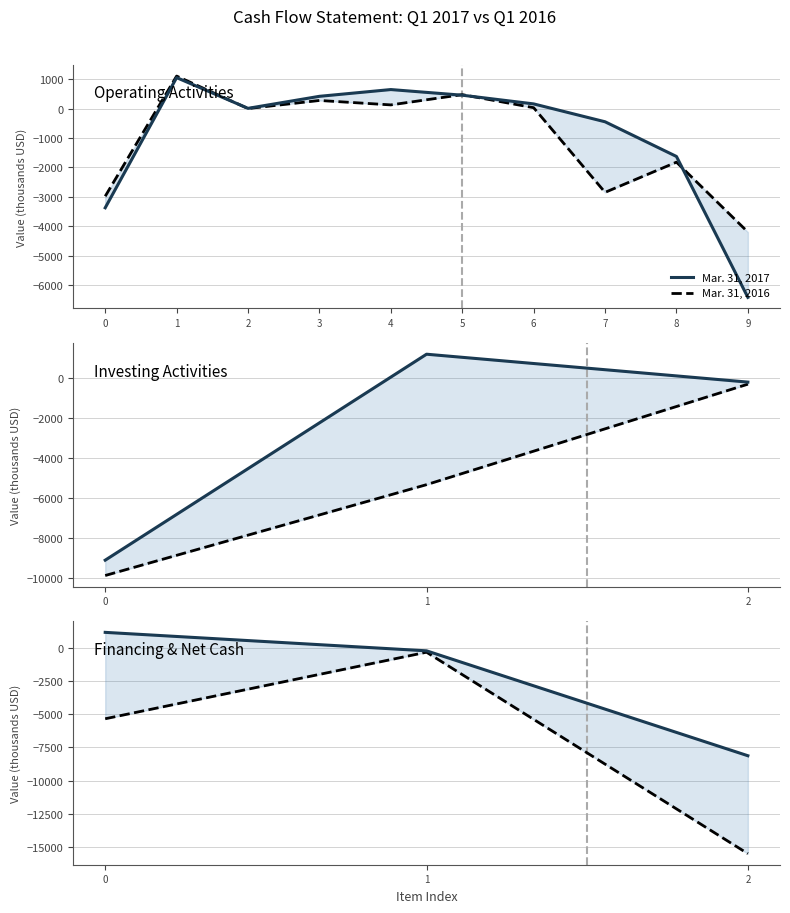

How many lines are shown in the chart?

2